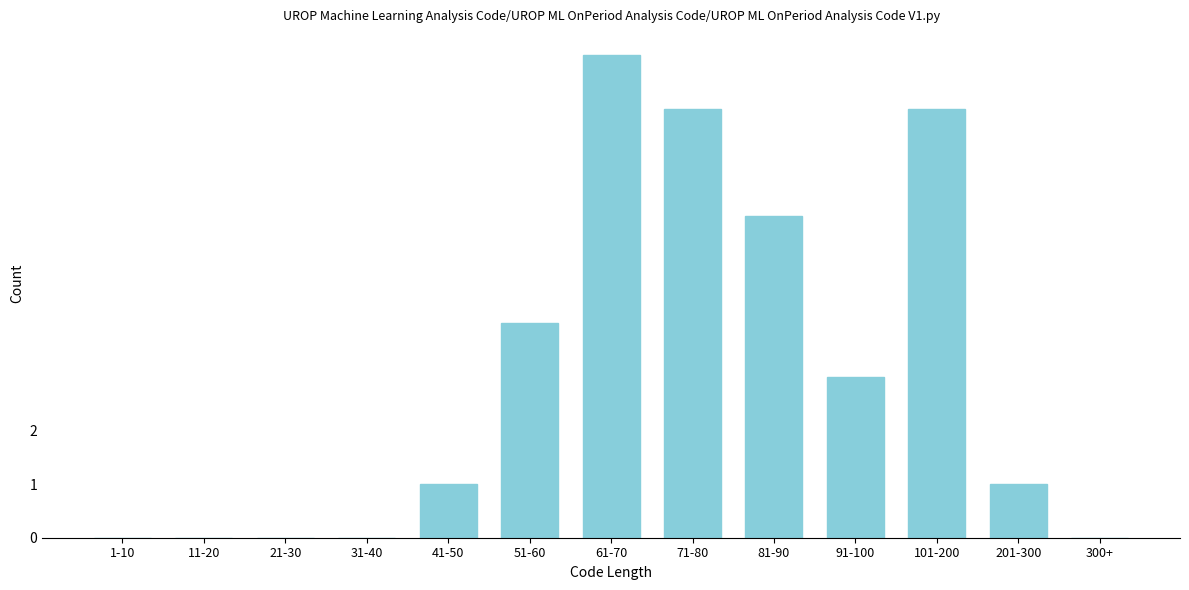

Reading left to right, transcribe all the data shown in this chart.

1-10=0	11-20=0	21-30=0	31-40=0	41-50=1	51-60=4	61-70=9	71-80=8	81-90=6	91-100=3	101-200=8	201-300=1	300+=0